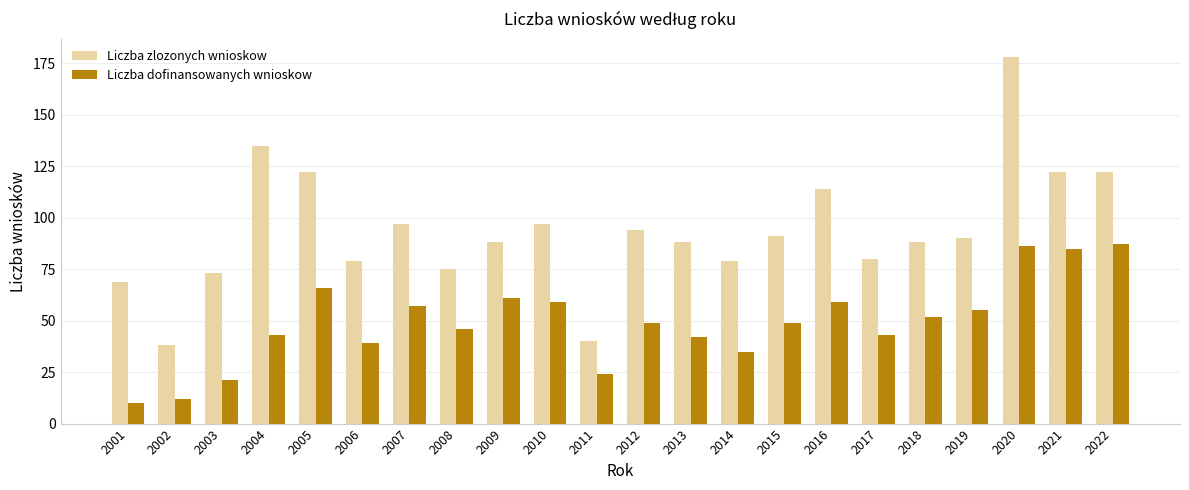

Reading left to right, what are all the values shown in this chart?

Liczba zlozonych wnioskow: 69	38	73	135	122	79	97	75	88	97	40	94	88	79	91	114	80	88	90	178	122	122
Liczba dofinansowanych wnioskow: 10	12	21	43	66	39	57	46	61	59	24	49	42	35	49	59	43	52	55	86	85	87